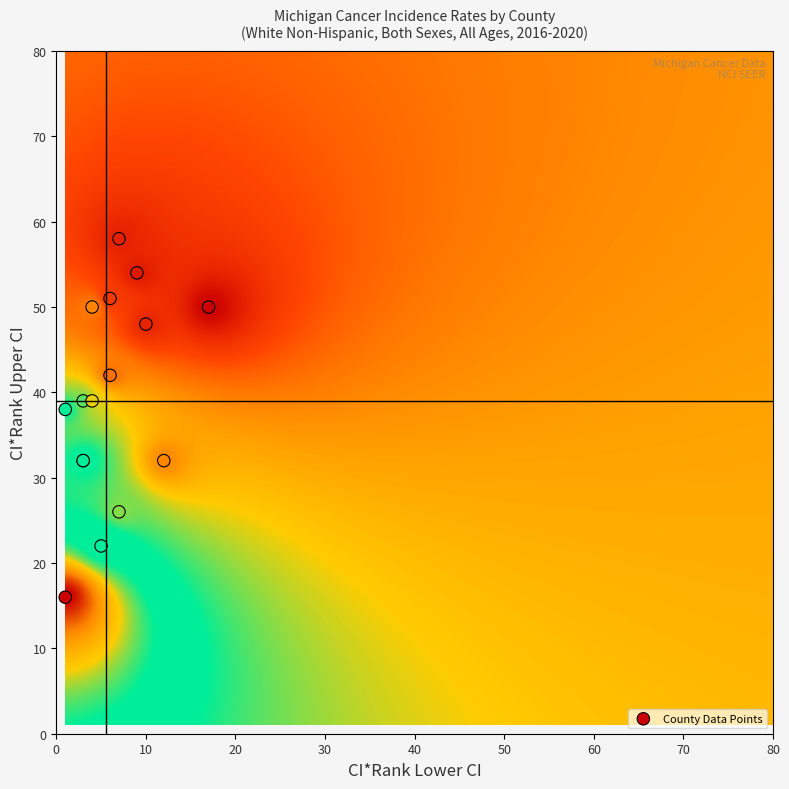

What Y value in the scatter plot is closest to 37?

38